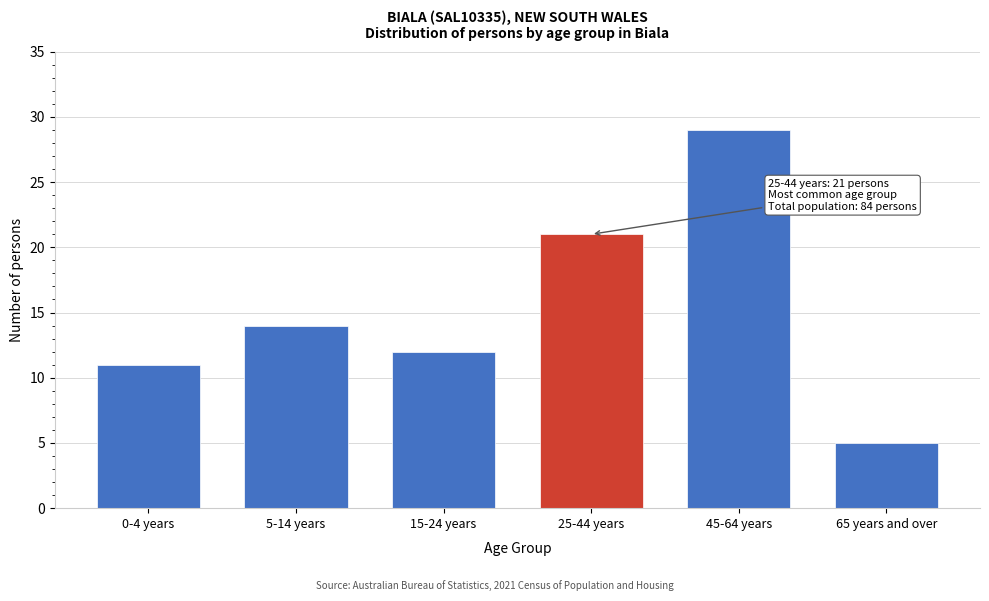

Reading right to left, list all the values displayed in this chart.

5	29	21	12	14	11